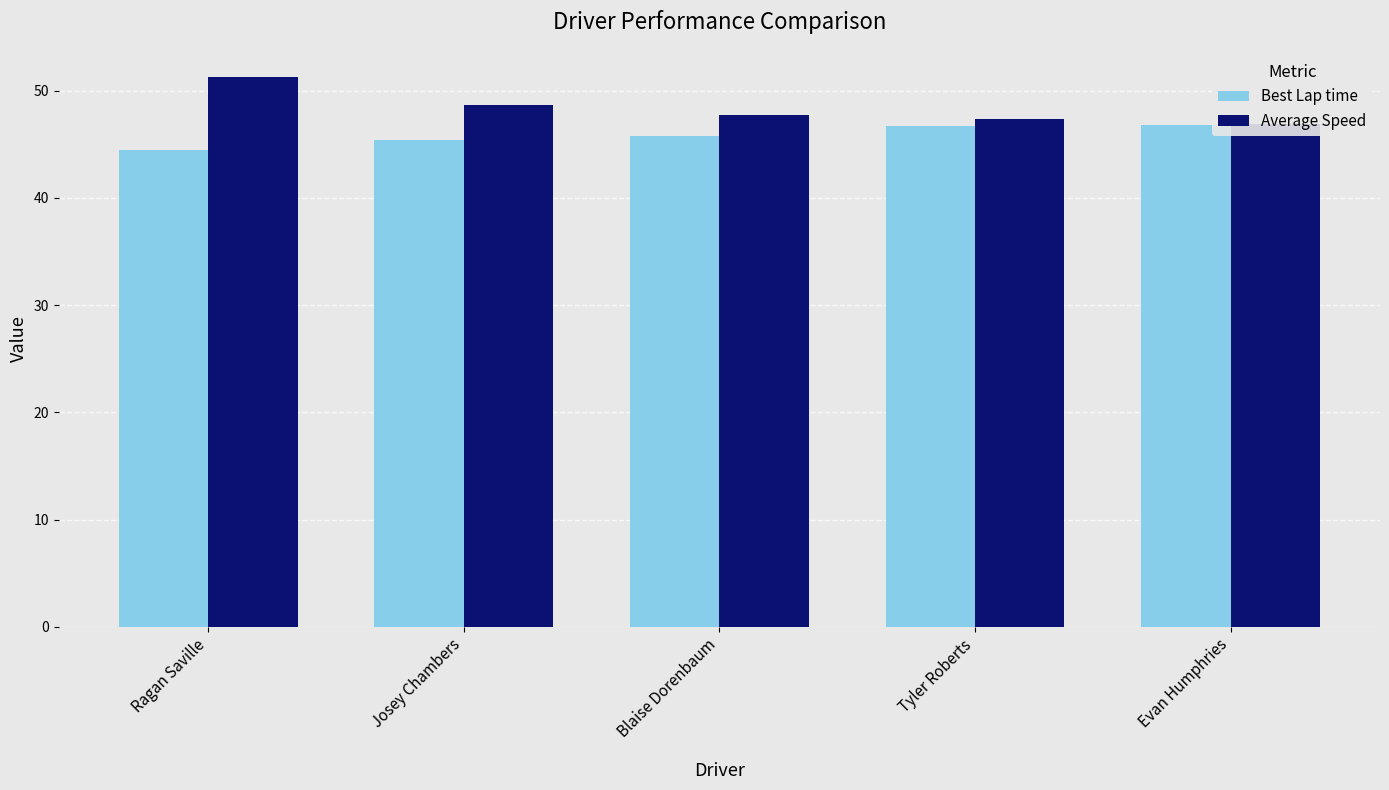

What is the difference between the highest and lowest values at Ragan Saville?

6.8